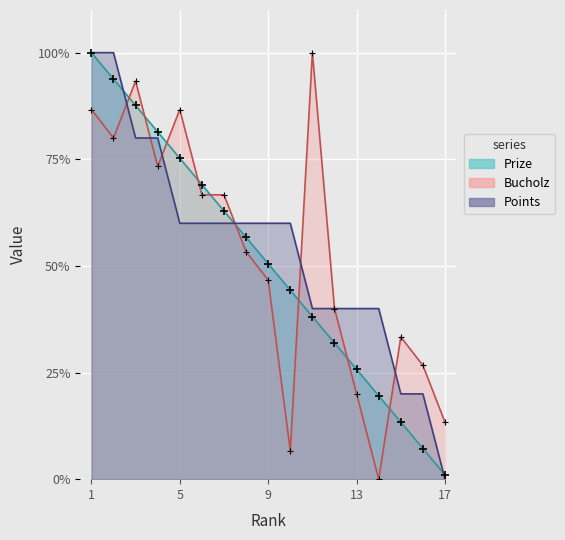

What is the total value across all series at 4?

234.8